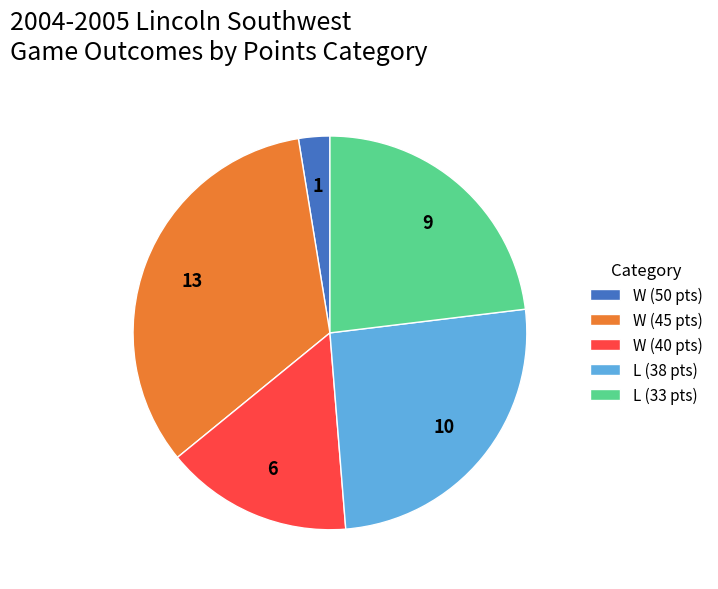

Which slice is the largest?

W (45 pts)